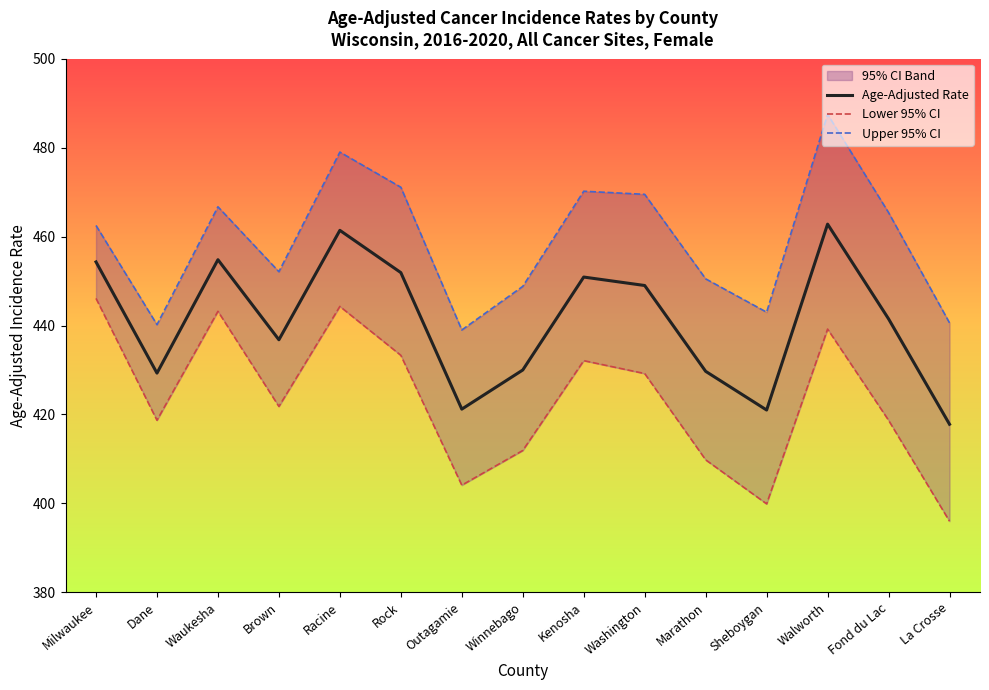

What is the highest value of the Age-Adjusted Rate series?

462.8